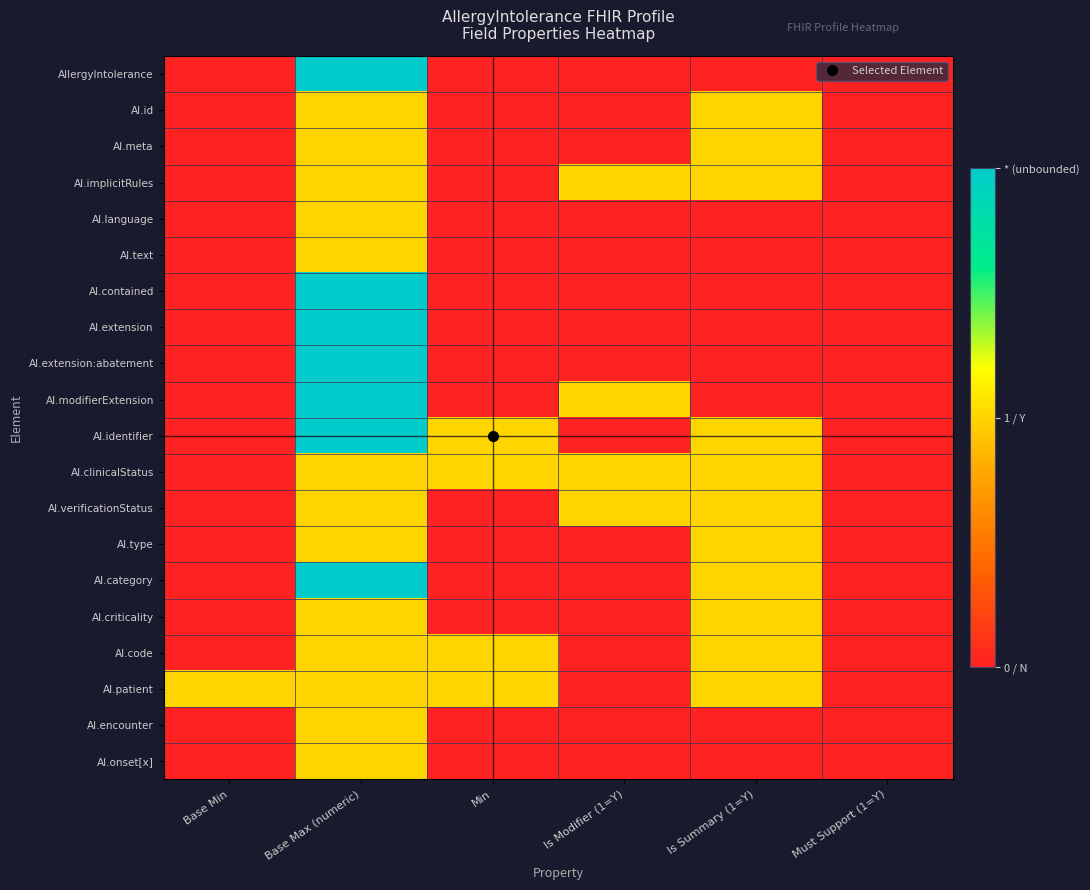

What is the total value across all series at Base Min?

1